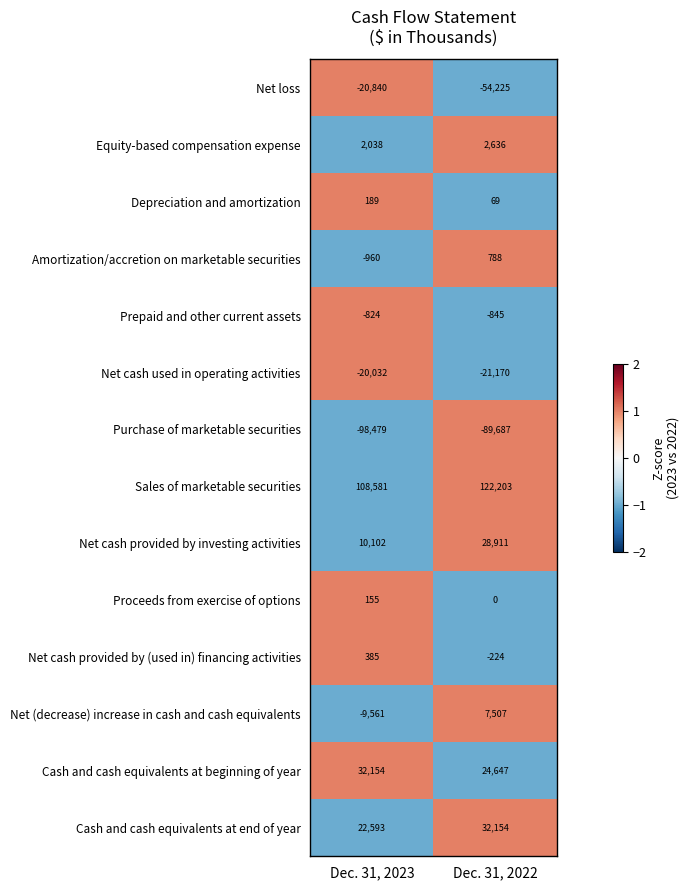

What value does the Net loss series have at Dec. 31, 2023, to the nearest 100?

-20800